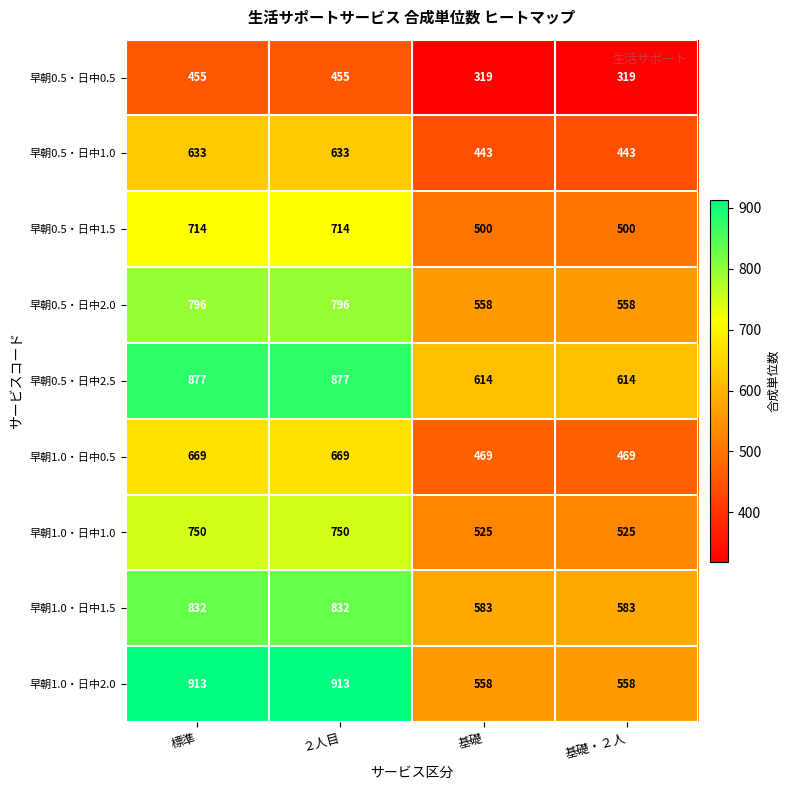

At how many categories does at least one series exceed 841?

2